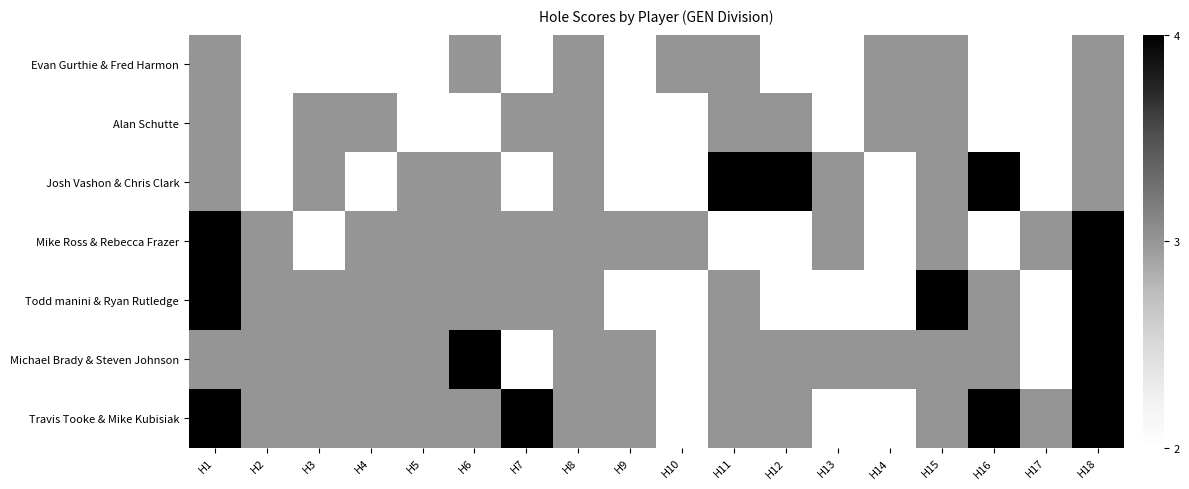

Which series has the largest total across all categories?

Travis Tooke & Mike Kubisiak